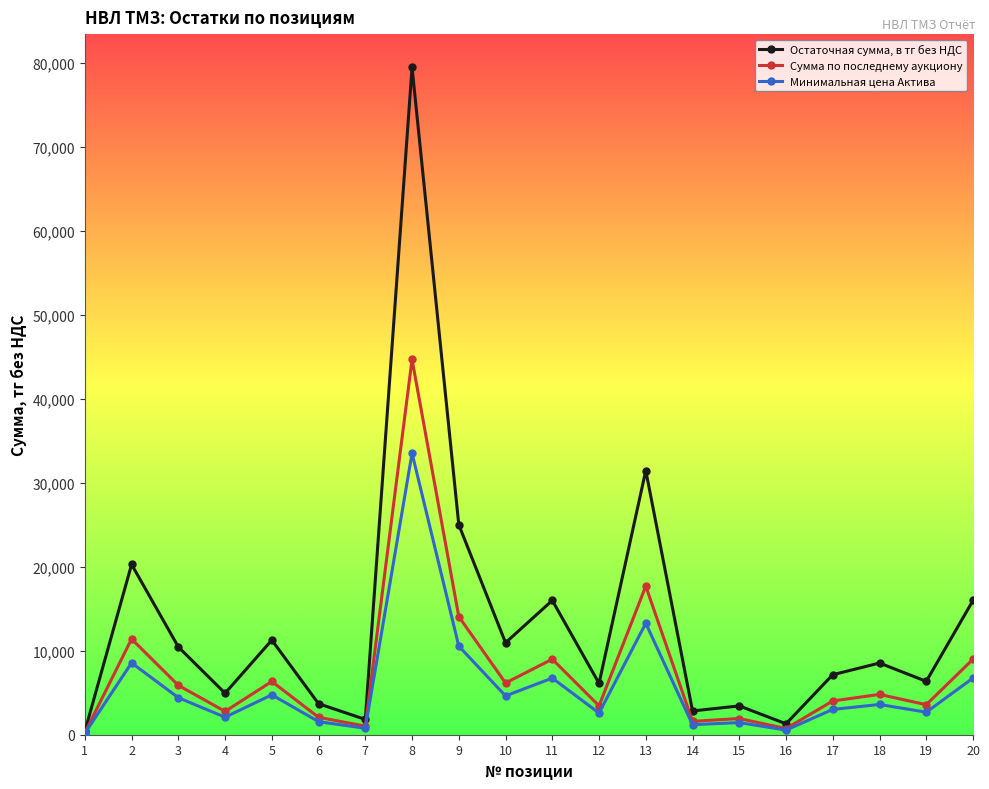

What are all the series names shown in the legend?

Остаточная сумма, в тг без НДС, Сумма по последнему аукциону, Минимальная цена Актива